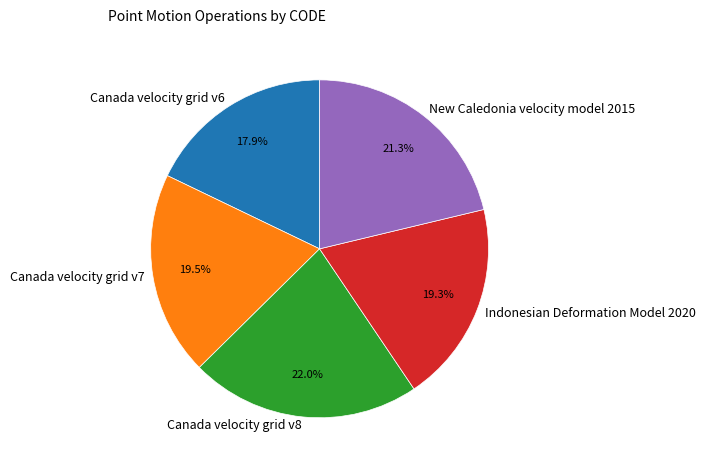

Between Canada velocity grid v7 and Canada velocity grid v6, which is larger?

Canada velocity grid v7